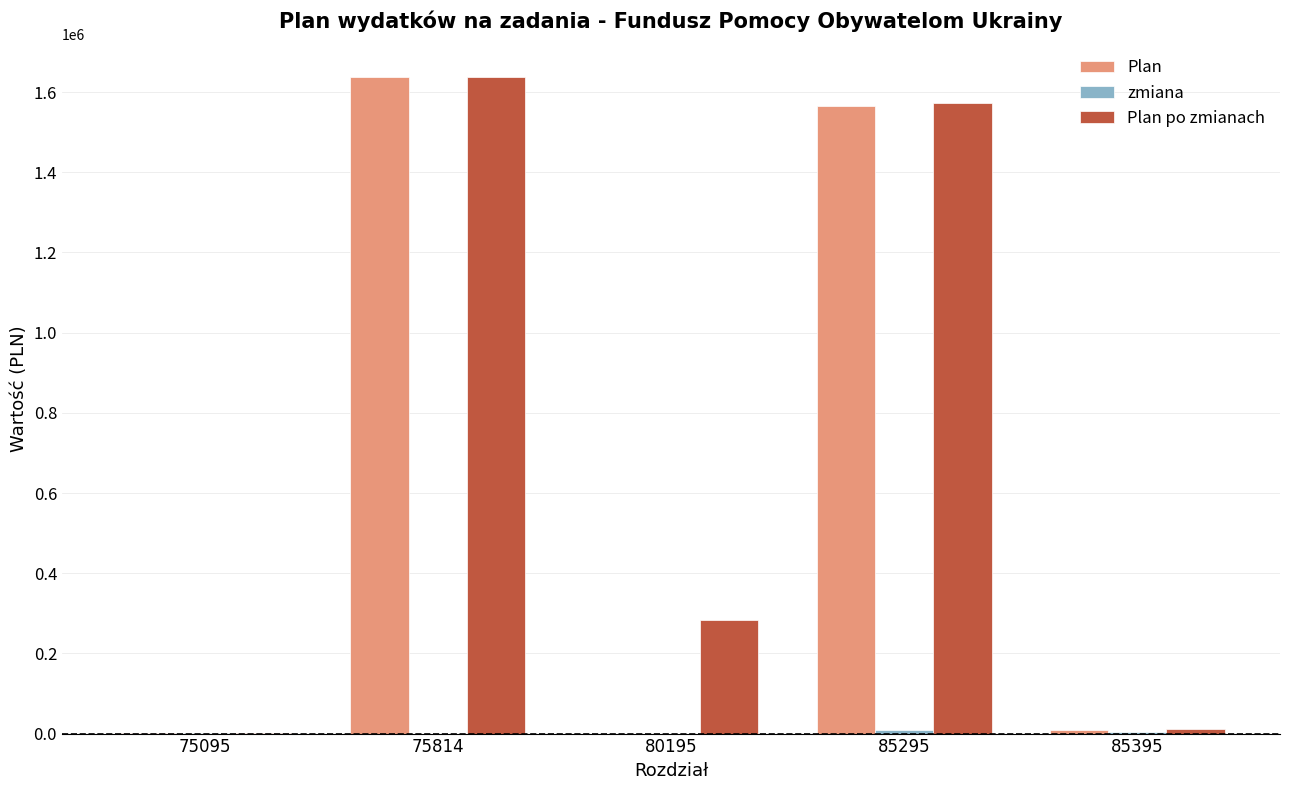

What is the highest value of the Plan series?

1637493.0